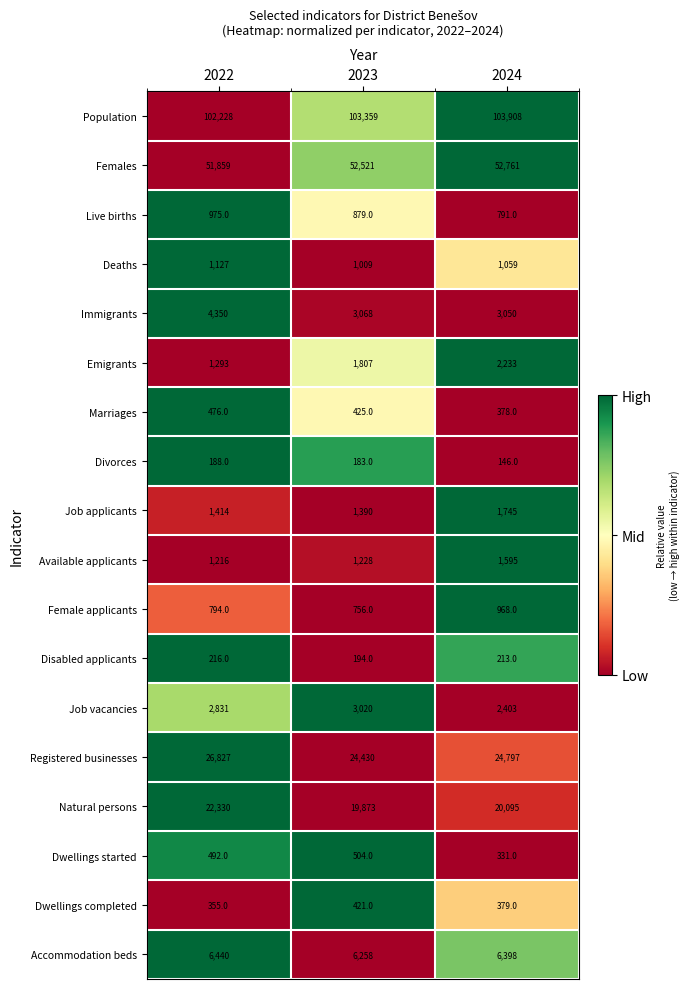

How many series are shown in this chart?

18